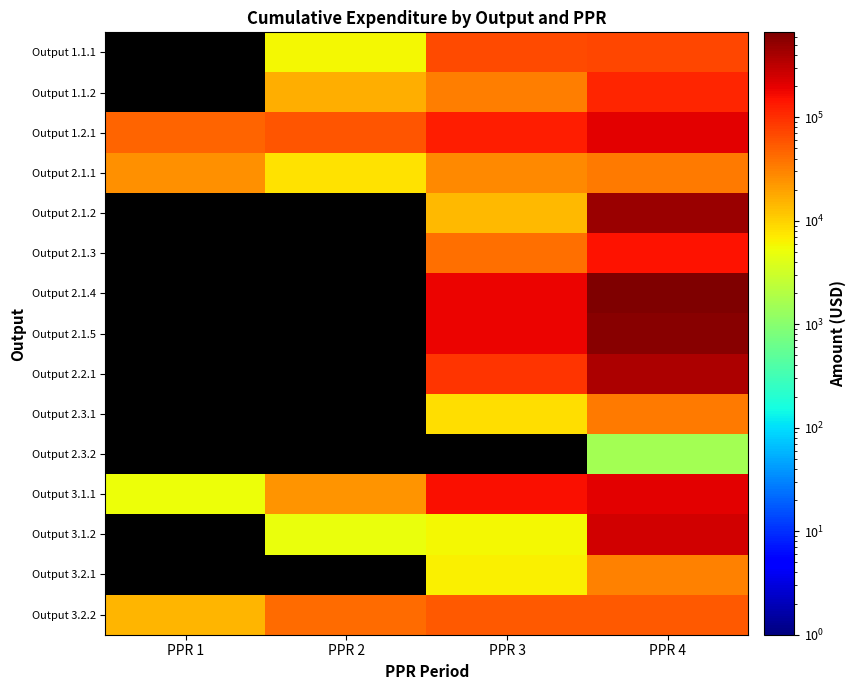

Which category has the highest value in the Output 3.2.2 series?

PPR 4